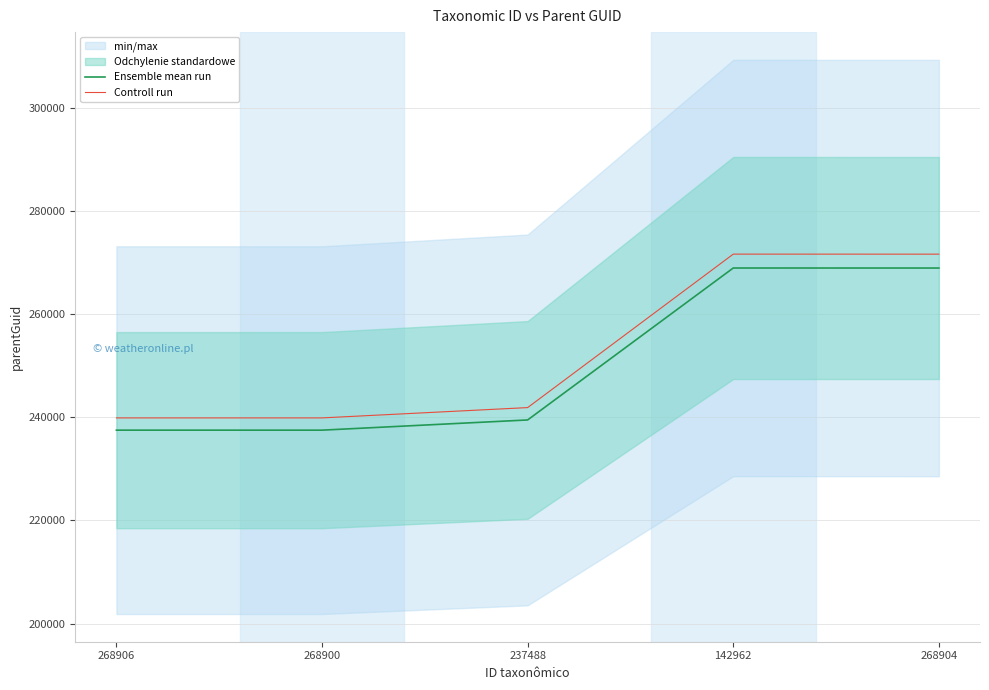

Reading left to right, transcribe all the data shown in this chart.

Ensemble mean run: 237488.0	237488.0	239465.0	268906.0	268900.0
Controll run: 239862.9	239862.9	241859.6	271595.1	271589.0